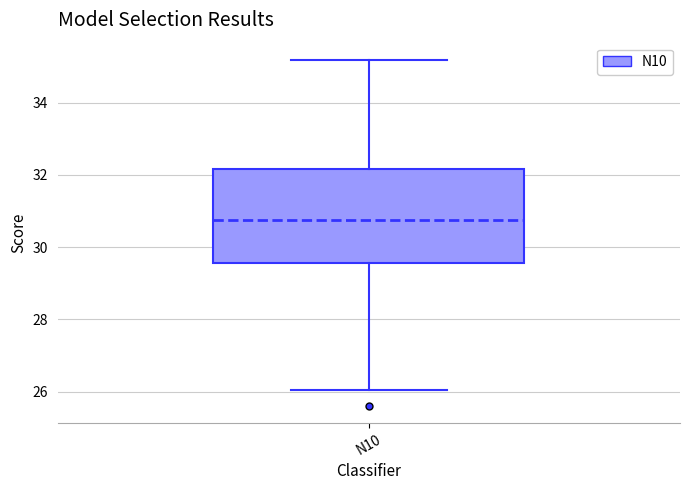

Where is the lower edge of the box for N10 on the y-axis? The values are not printed on the chart, so give them approximately, as read against the axis.

29.6